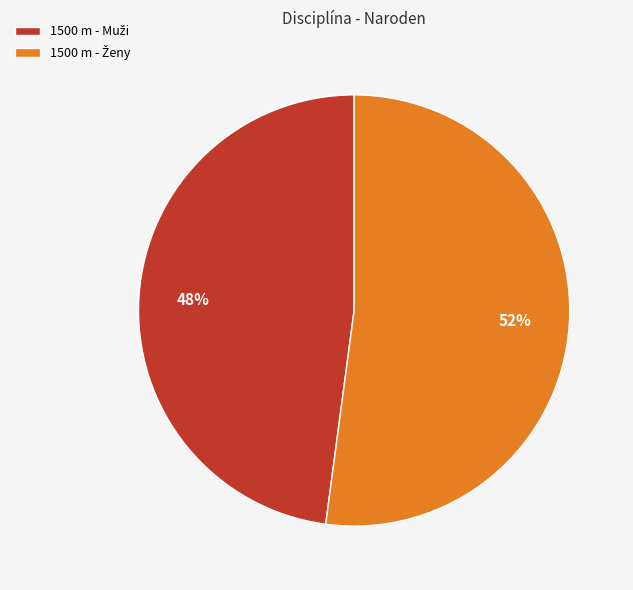

To the nearest percent, what is the difference between the largest and smallest slice percentages?

4%